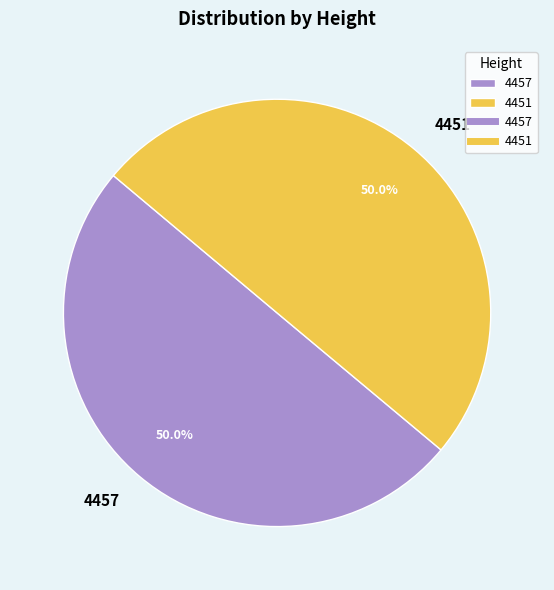

Is it true that 4451 is 50% of the pie?

True